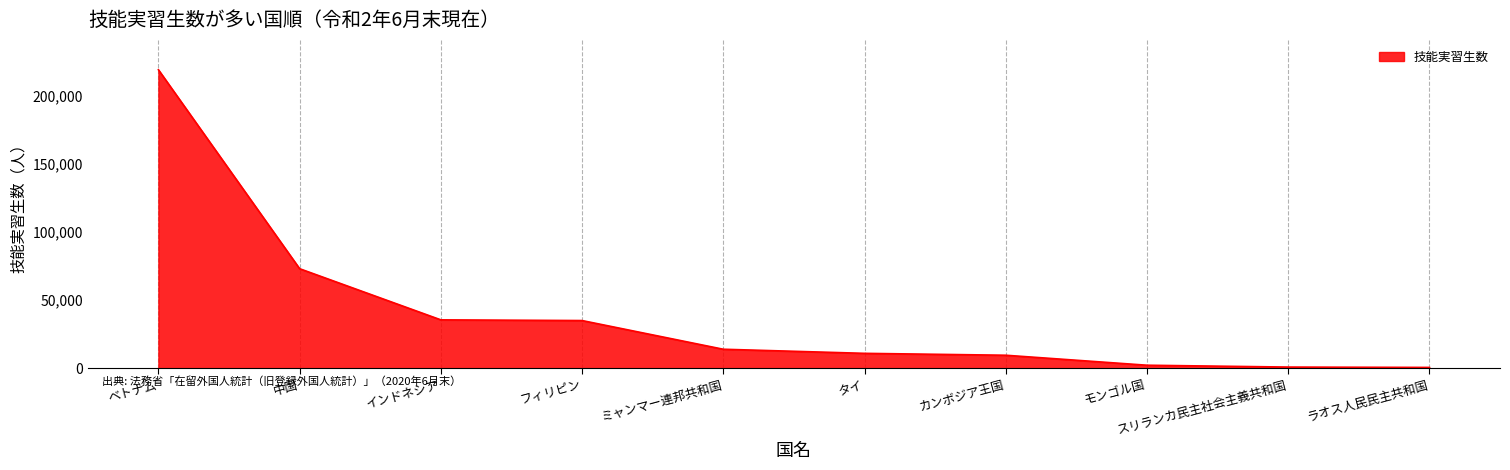

What is the difference between the maximum and minimum values?

218950